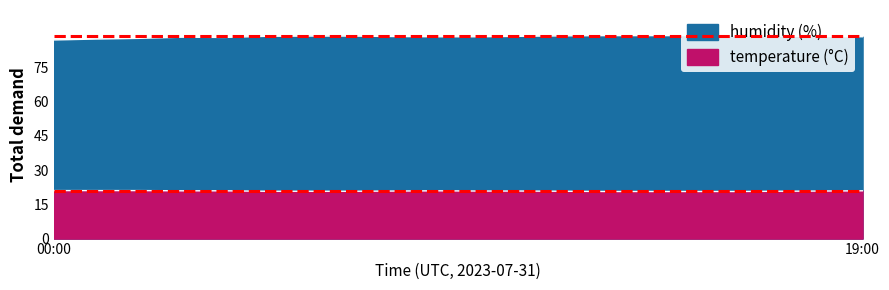

At how many categories does at least one series exceed 86?

20